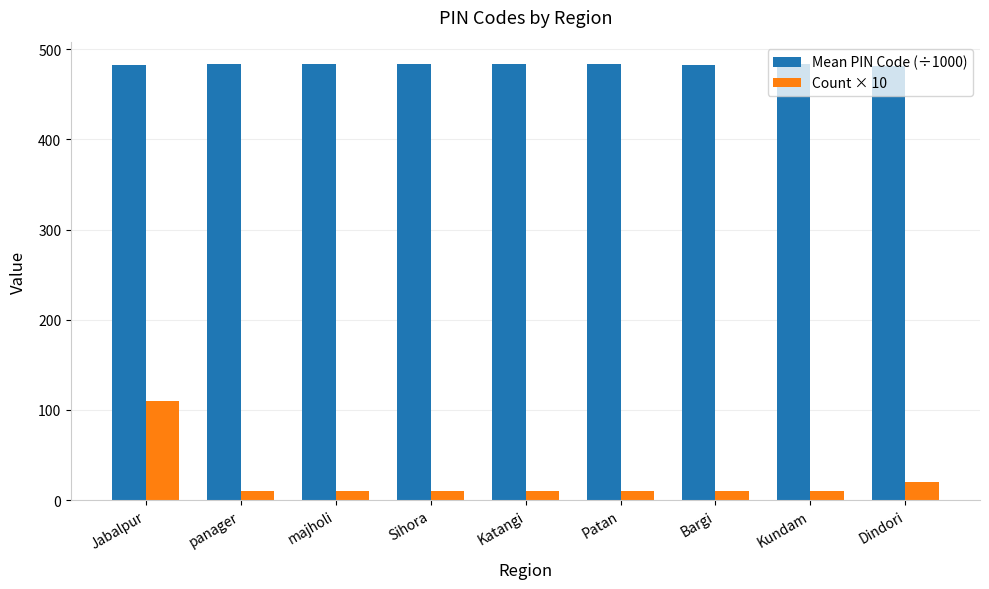

Which series has the largest total across all categories?

Mean PIN Code (÷1000)